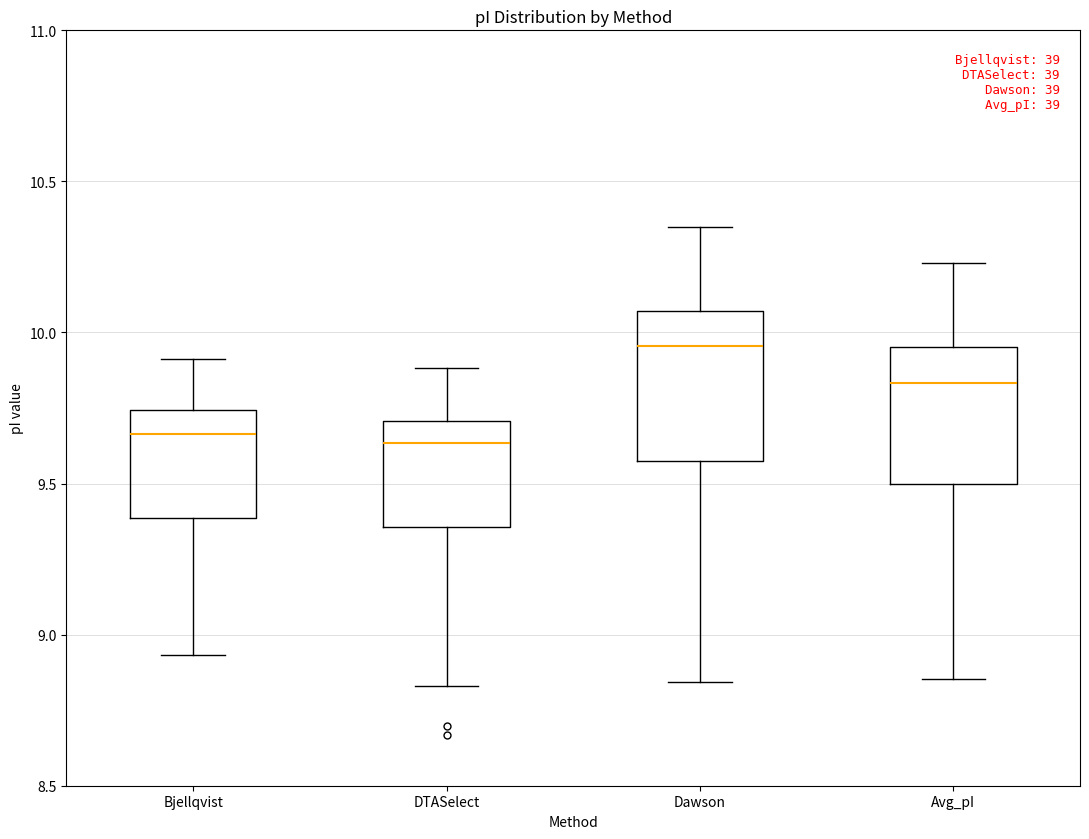

Reading left to right, read every box against the y-axis: the position of its median line, the range the box covers, and the ends of its whiskers. The values are not printed on the chart, so give them approximately, as read against the axis.

Bjellqvist: median 9.65, box 9.40 to 9.75, whiskers 8.95 to 9.90
DTASelect: median 9.65, box 9.35 to 9.70, whiskers 8.85 to 9.90
Dawson: median 9.95, box 9.60 to 10.05, whiskers 8.85 to 10.35
Avg_pI: median 9.85, box 9.50 to 9.95, whiskers 8.85 to 10.25